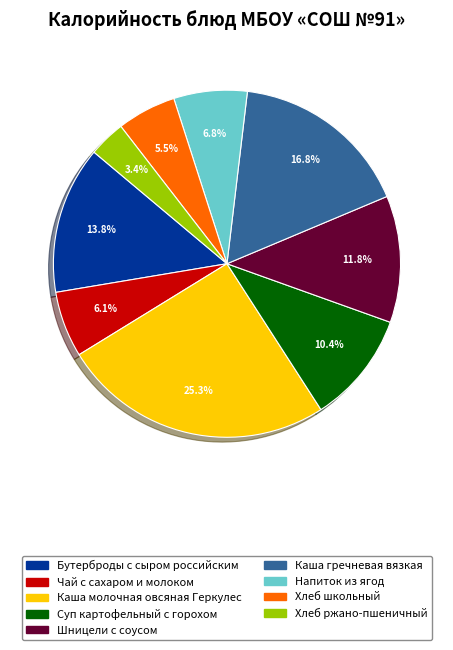

To the nearest percent, what is the difference between the Чай с сахаром и молоком and Бутерброды с сыром российским slice percentages?

8%